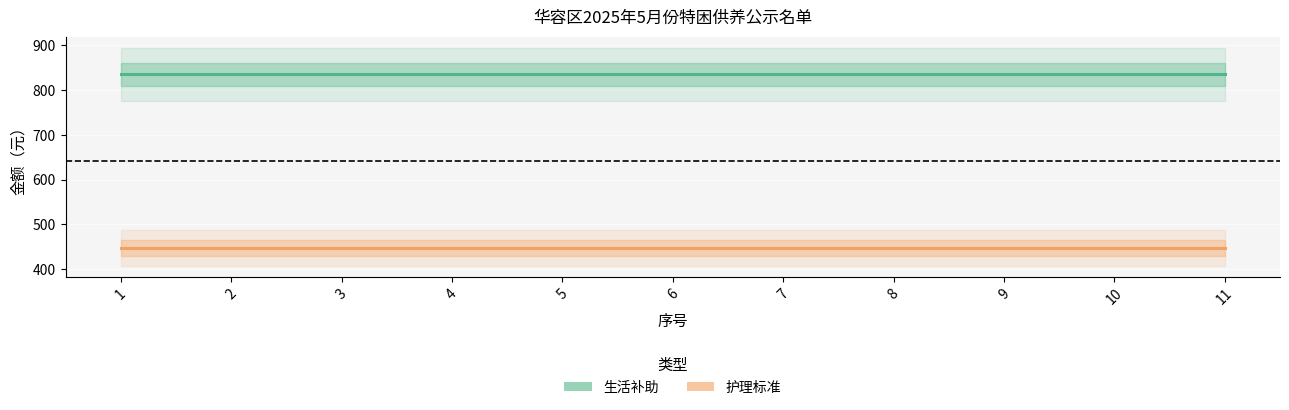

At which category is the sum across all series the highest?

1